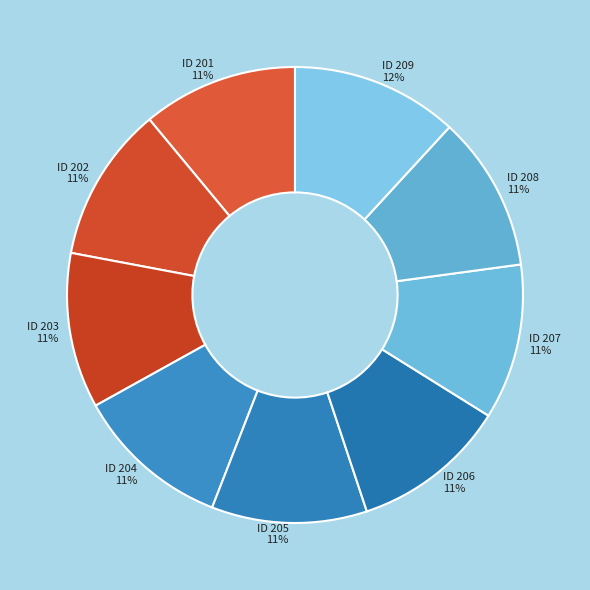

Is the sum of ID 204 and ID 203 greater than half?

No